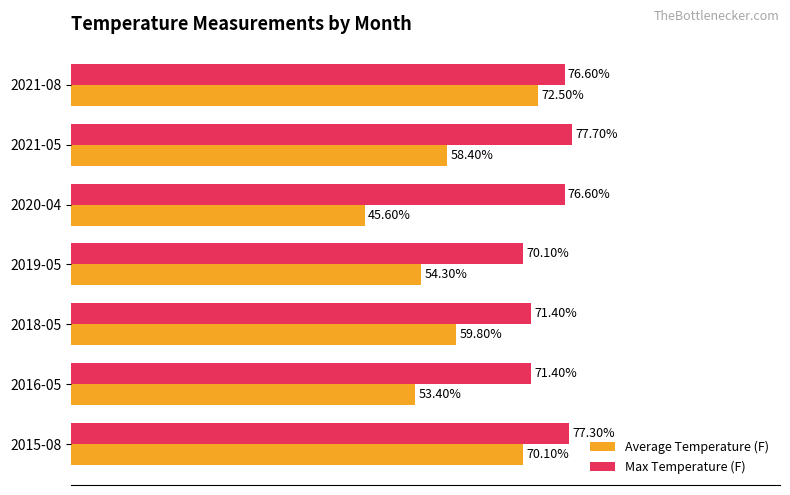

List the series in order of their overall mean, lowest first.

Average Temperature (F), Max Temperature (F)